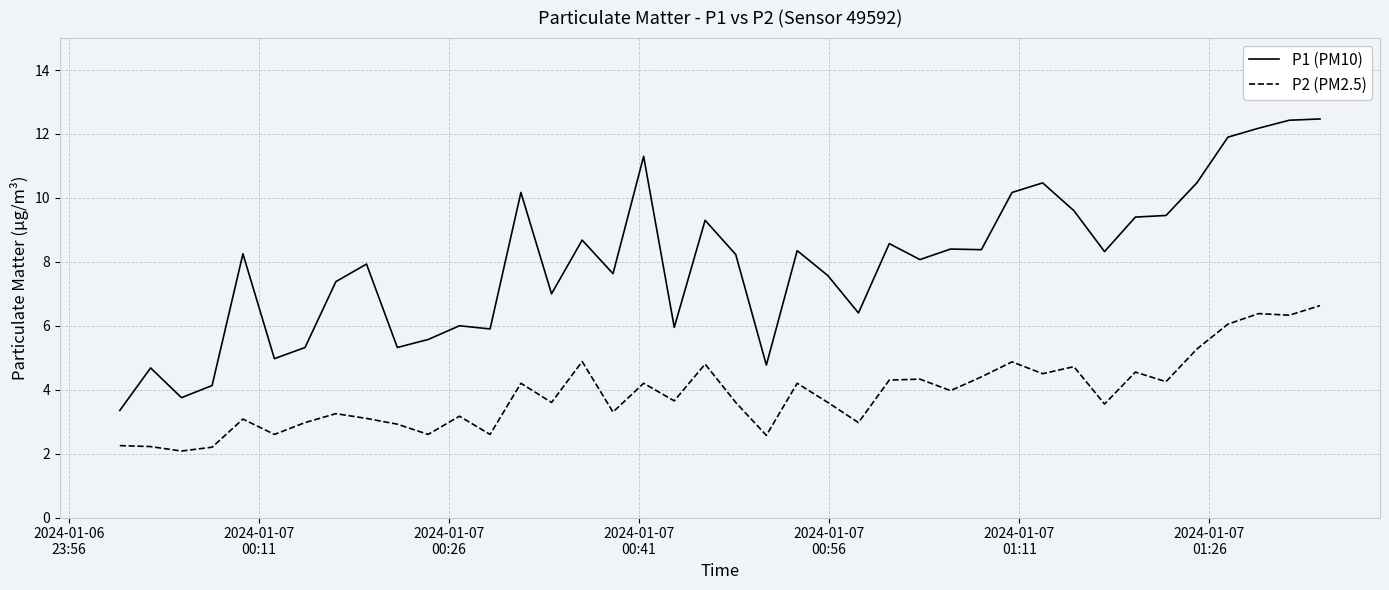

What is the maximum value for P2 (PM2.5)?

6.6